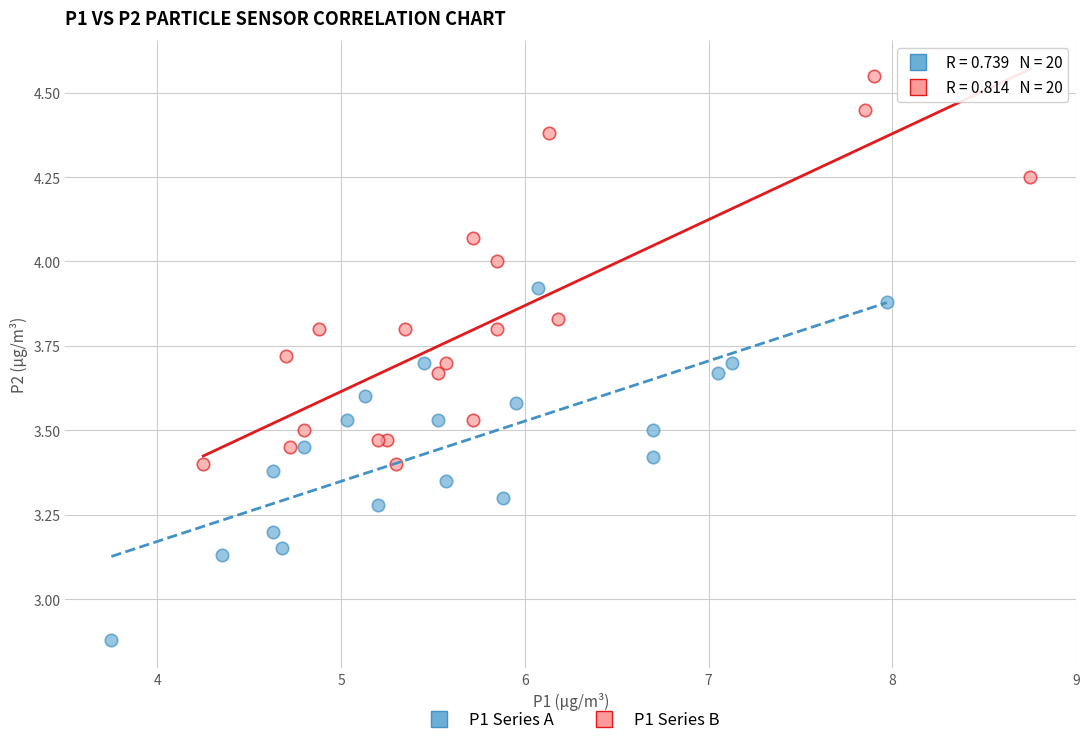

Which series contains the highest Y value?

P1 Series B